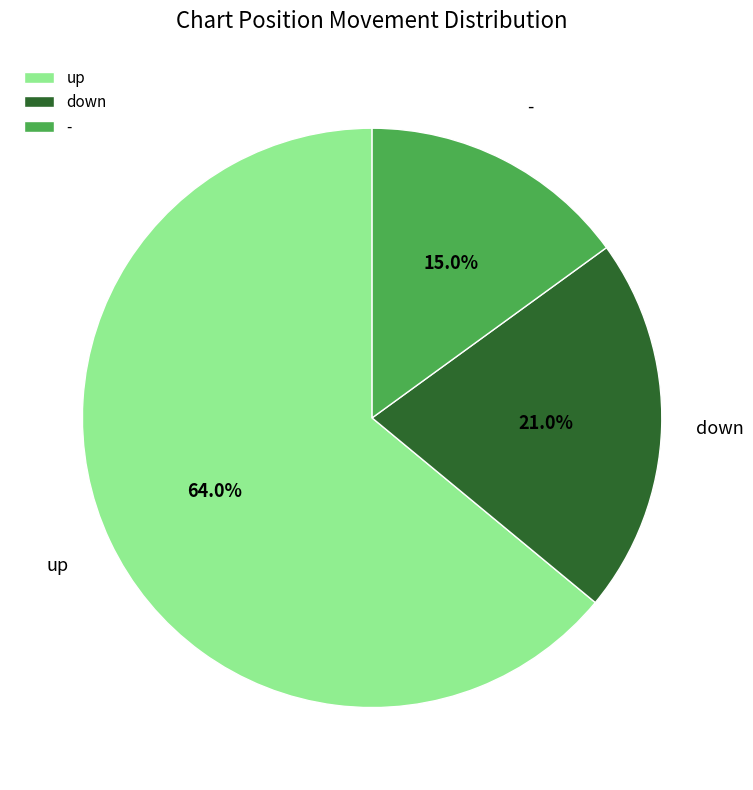

What is the largest slice in the pie chart?

up